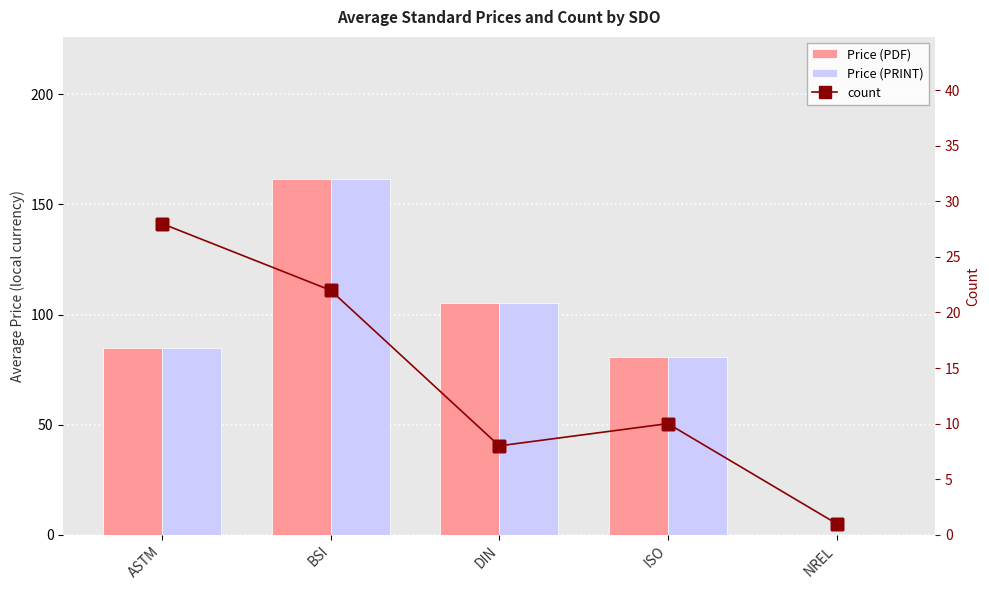

How many data points in Price (PRINT) are above 84?

3